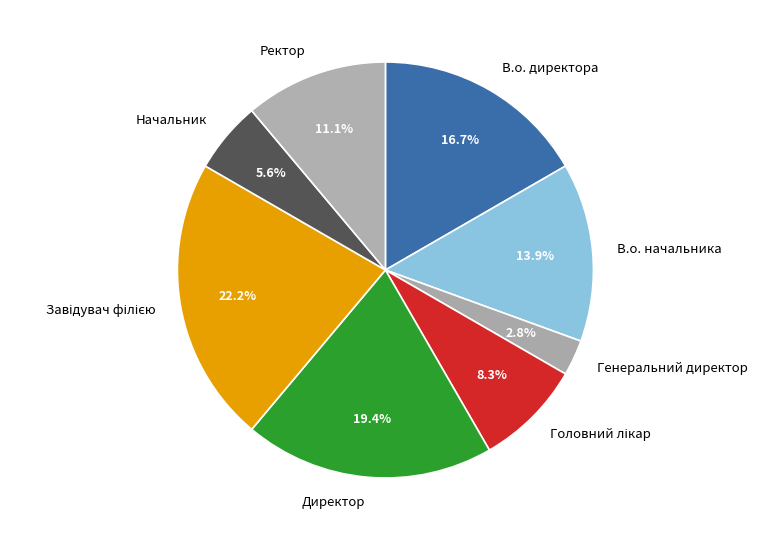

Is the sum of Генеральний директор and В.о. директора greater than half?

No